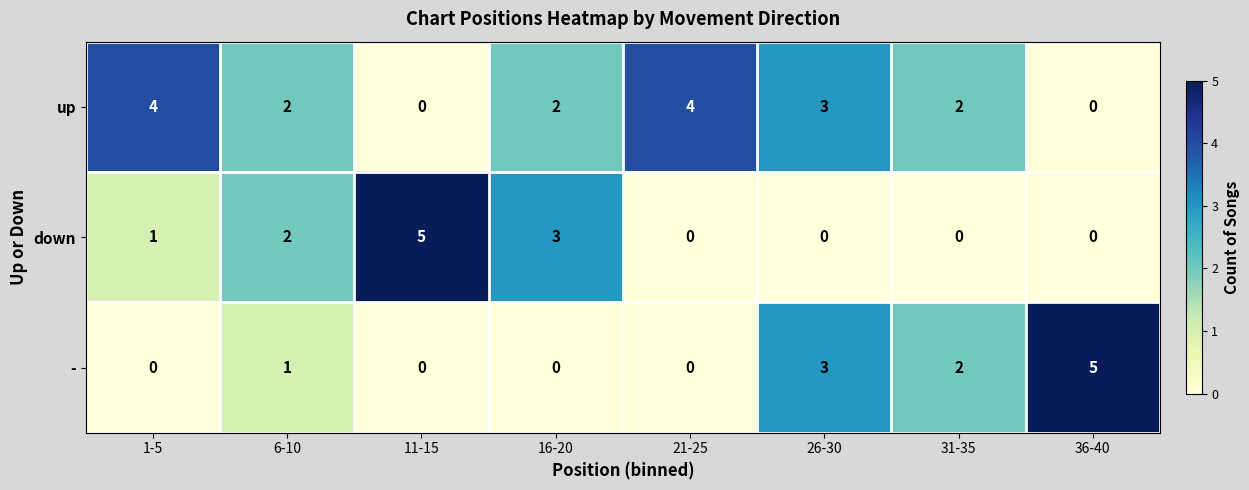

How many series are shown in this chart?

3